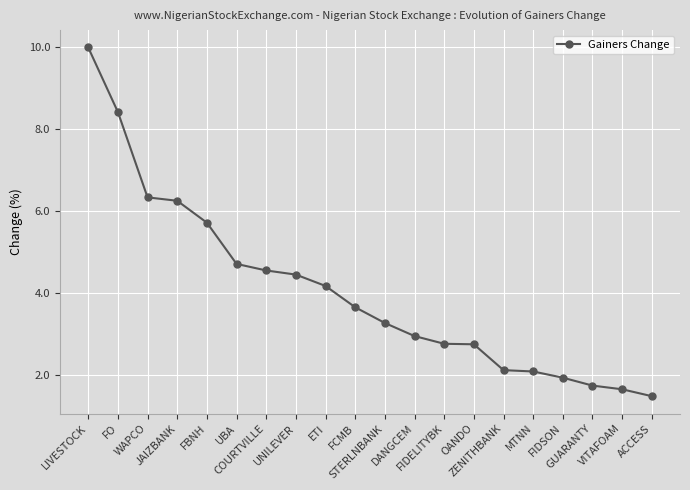

What is the value of the 12th point from the left?

2.9